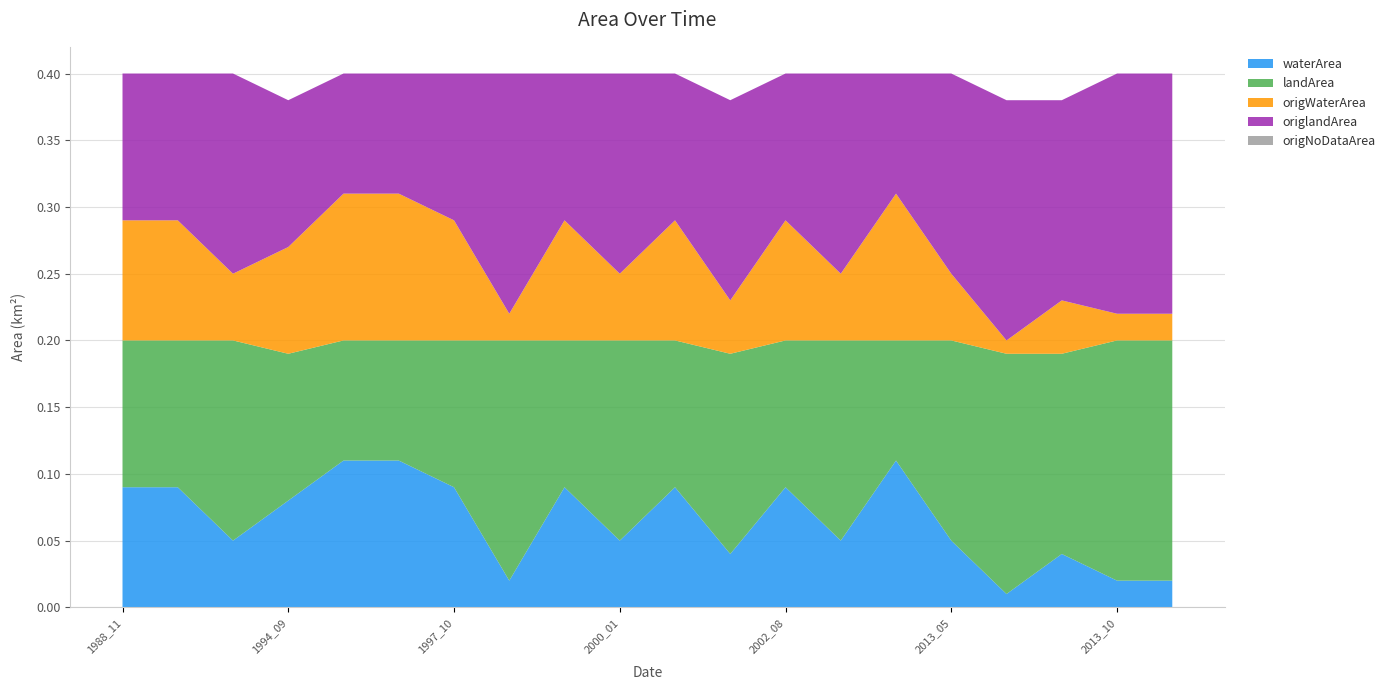

Reading left to right, list all the values displayed in this chart.

waterArea: 1988_11=0.1	1991_08=0.1	1992_07=0.1	1994_09=0.1	1997_06=0.1	1997_09=0.1	1997_10=0.1	1998_10=0.0	1999_07=0.1	2000_01=0.1	2001_07=0.1	2002_02=0.0	2002_08=0.1	2002_09=0.1	2003_12=0.1	2013_05=0.1	2013_07=0.0	2013_08=0.0	2013_10=0.0	2014_05=0.0
landArea: 1988_11=0.1	1991_08=0.1	1992_07=0.1	1994_09=0.1	1997_06=0.1	1997_09=0.1	1997_10=0.1	1998_10=0.2	1999_07=0.1	2000_01=0.1	2001_07=0.1	2002_02=0.1	2002_08=0.1	2002_09=0.1	2003_12=0.1	2013_05=0.1	2013_07=0.2	2013_08=0.1	2013_10=0.2	2014_05=0.2
origWaterArea: 1988_11=0.1	1991_08=0.1	1992_07=0.1	1994_09=0.1	1997_06=0.1	1997_09=0.1	1997_10=0.1	1998_10=0.0	1999_07=0.1	2000_01=0.1	2001_07=0.1	2002_02=0.0	2002_08=0.1	2002_09=0.1	2003_12=0.1	2013_05=0.1	2013_07=0.0	2013_08=0.0	2013_10=0.0	2014_05=0.0
origlandArea: 1988_11=0.1	1991_08=0.1	1992_07=0.1	1994_09=0.1	1997_06=0.1	1997_09=0.1	1997_10=0.1	1998_10=0.2	1999_07=0.1	2000_01=0.1	2001_07=0.1	2002_02=0.1	2002_08=0.1	2002_09=0.1	2003_12=0.1	2013_05=0.1	2013_07=0.2	2013_08=0.1	2013_10=0.2	2014_05=0.2
origNoDataArea: 1988_11=0.0	1991_08=0.0	1992_07=0.0	1994_09=0.0	1997_06=0.0	1997_09=0.0	1997_10=0.0	1998_10=0.0	1999_07=0.0	2000_01=0.0	2001_07=0.0	2002_02=0.0	2002_08=0.0	2002_09=0.0	2003_12=0.0	2013_05=0.0	2013_07=0.0	2013_08=0.0	2013_10=0.0	2014_05=0.0